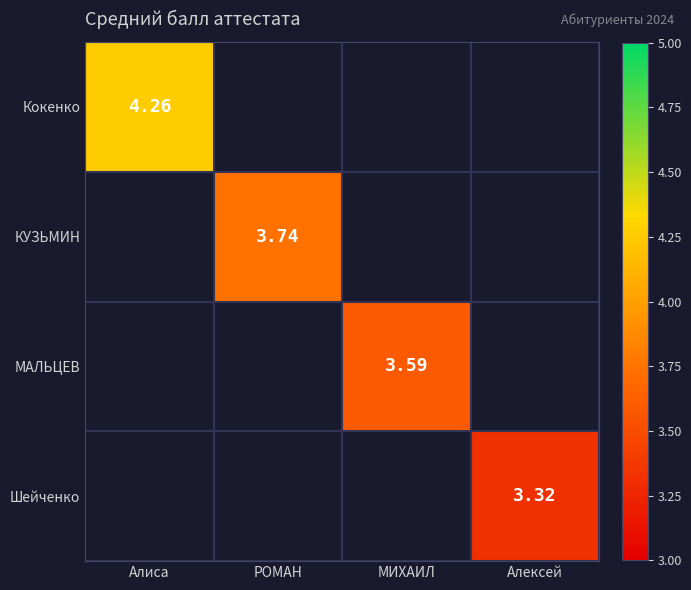

List the series in order of their overall mean, highest first.

Кокенко, КУЗЬМИН, МАЛЬЦЕВ, Шейченко